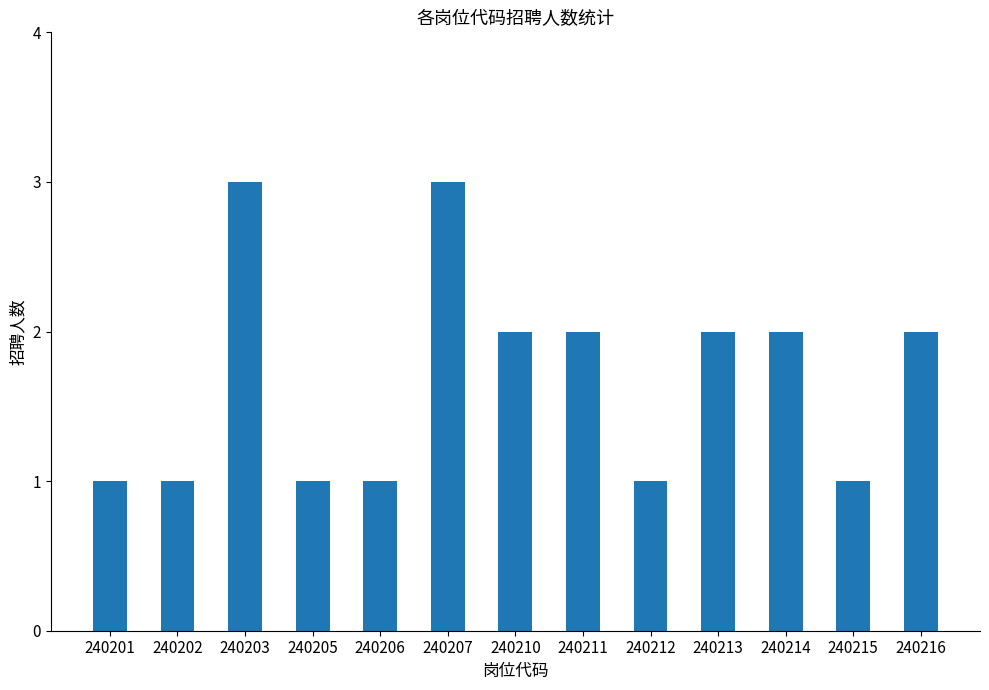

Between 240203 and 240210, which is larger?

240203